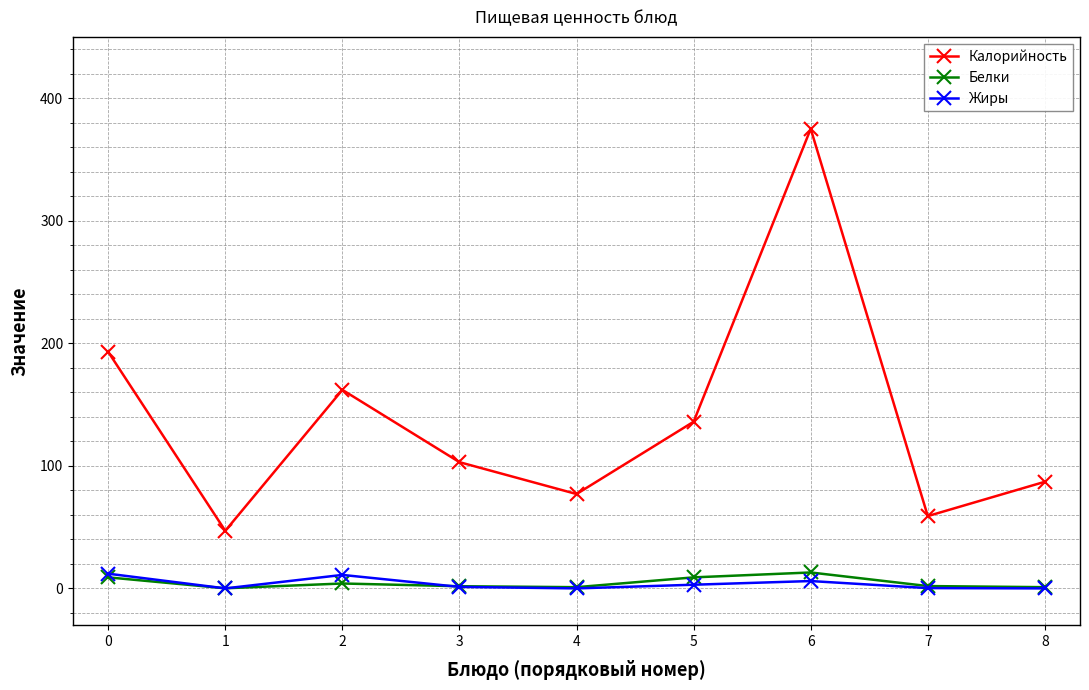

Between 2 and 8, which series saw the biggest shift?

Калорийность